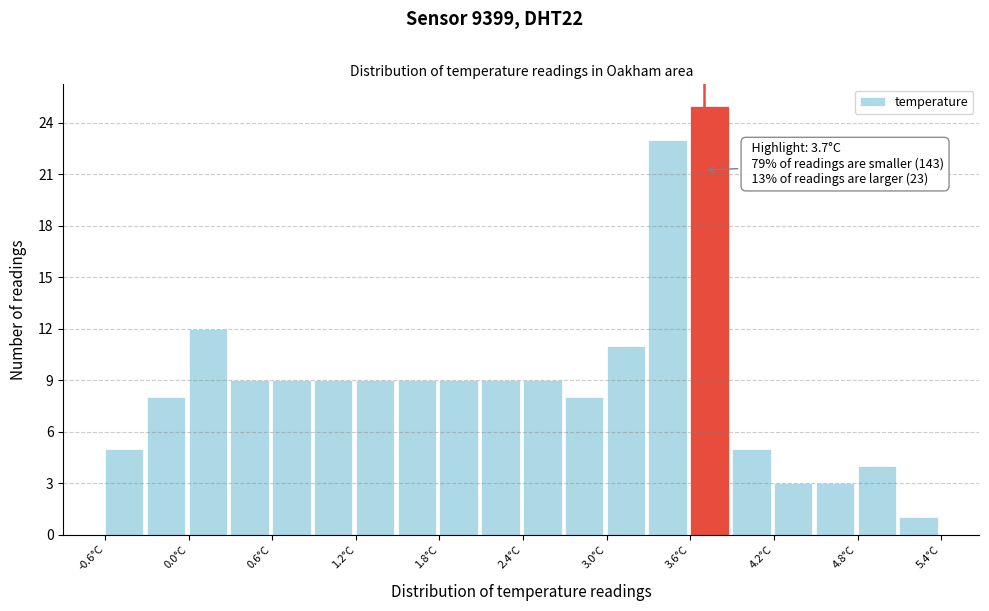

Read against the x-axis, roughly where is the centre of the tallest bar?

3.7